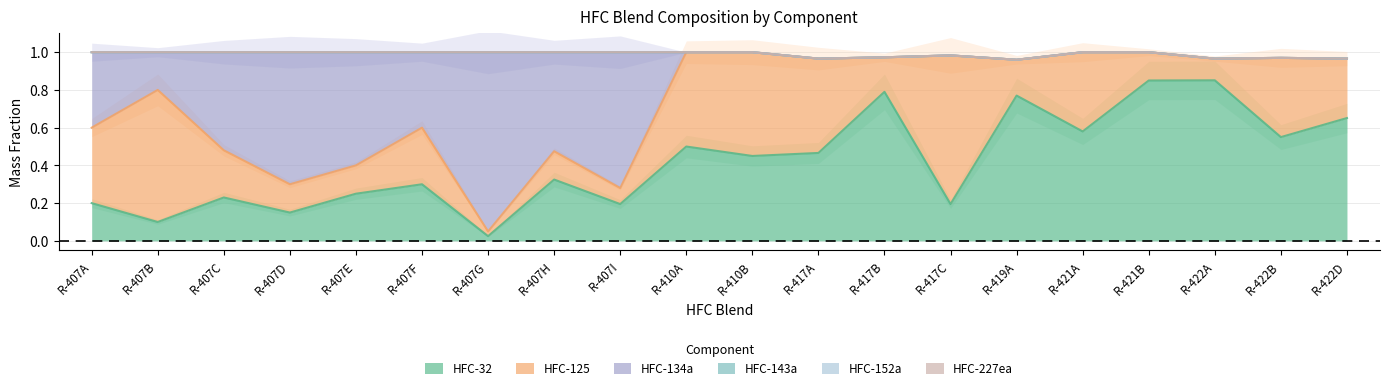

Is the value of HFC-227ea at R-422A greater than the value of HFC-32 at R-410A?

No